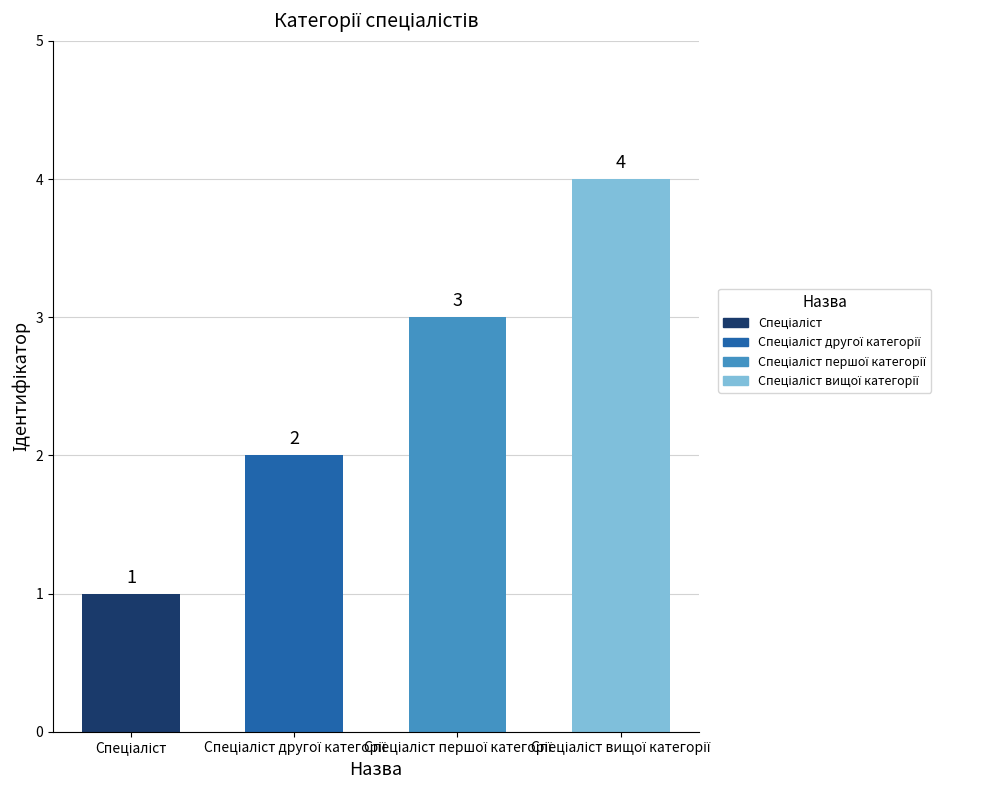

What is the value of the 4th bar from the left?

4